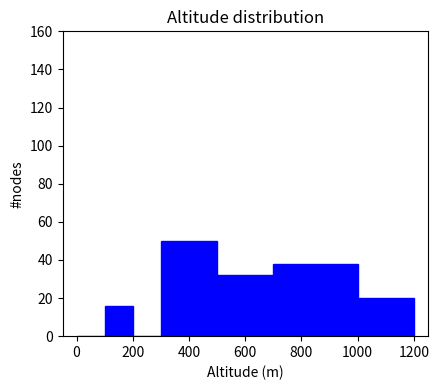

Read against the x-axis, roughly where is the centre of the tallest bar?

400